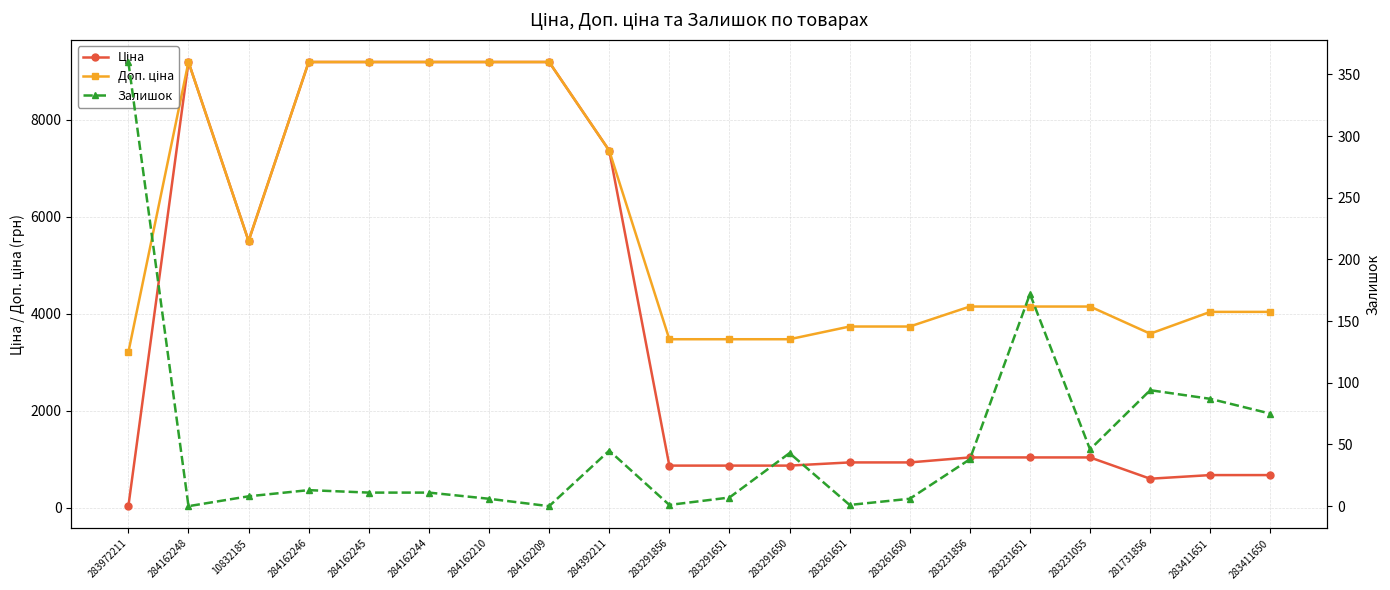

What is the average value of the Ціна series?

3876.2